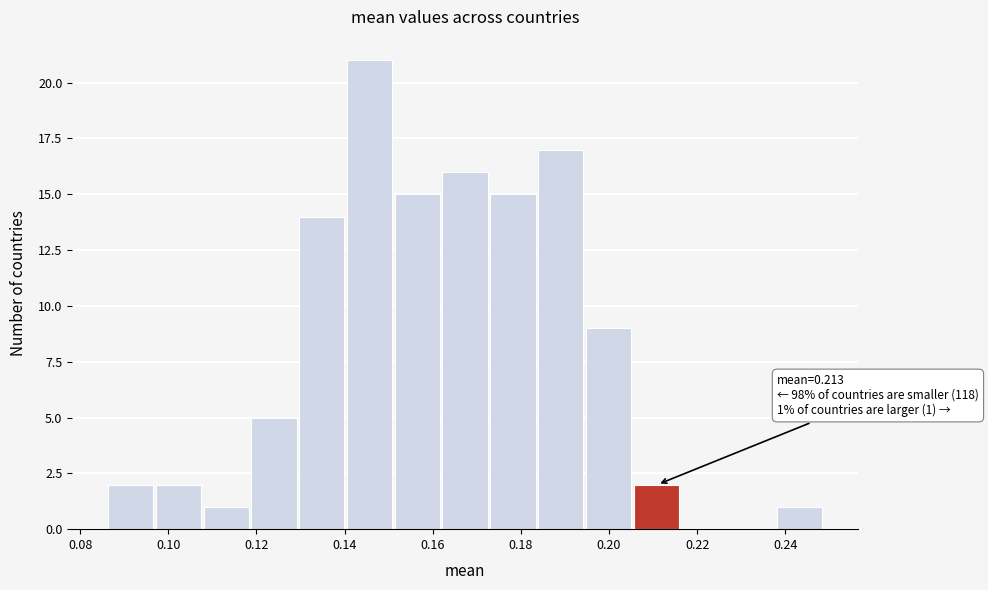

Over which range of the x-axis is the bar tallest?

0.140 to 0.152